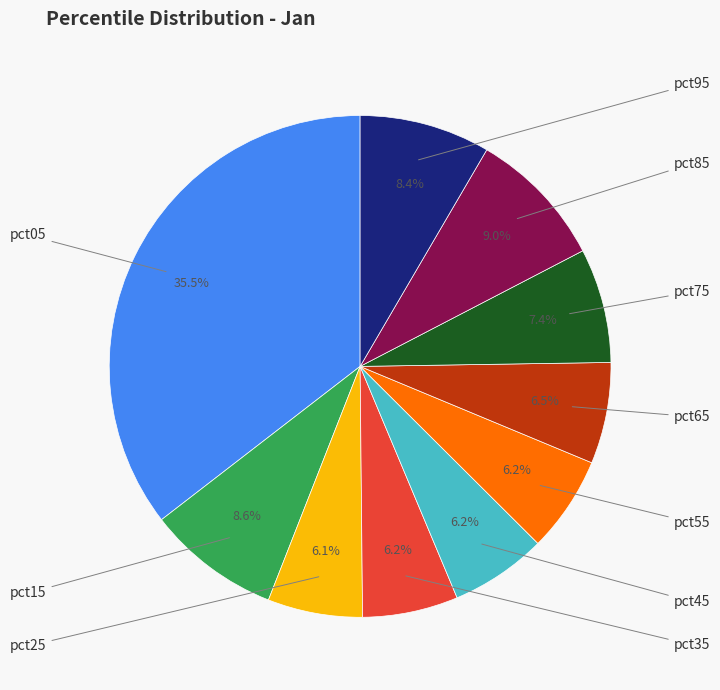

Is there a majority slice in this chart?

No